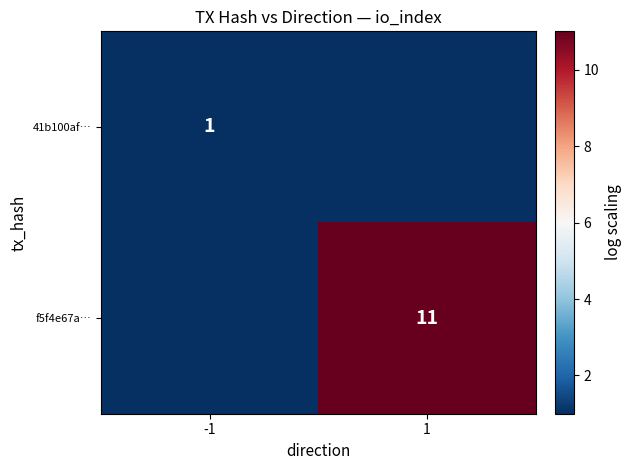

Is it true that 41b100af… equals 1 at -1?

True